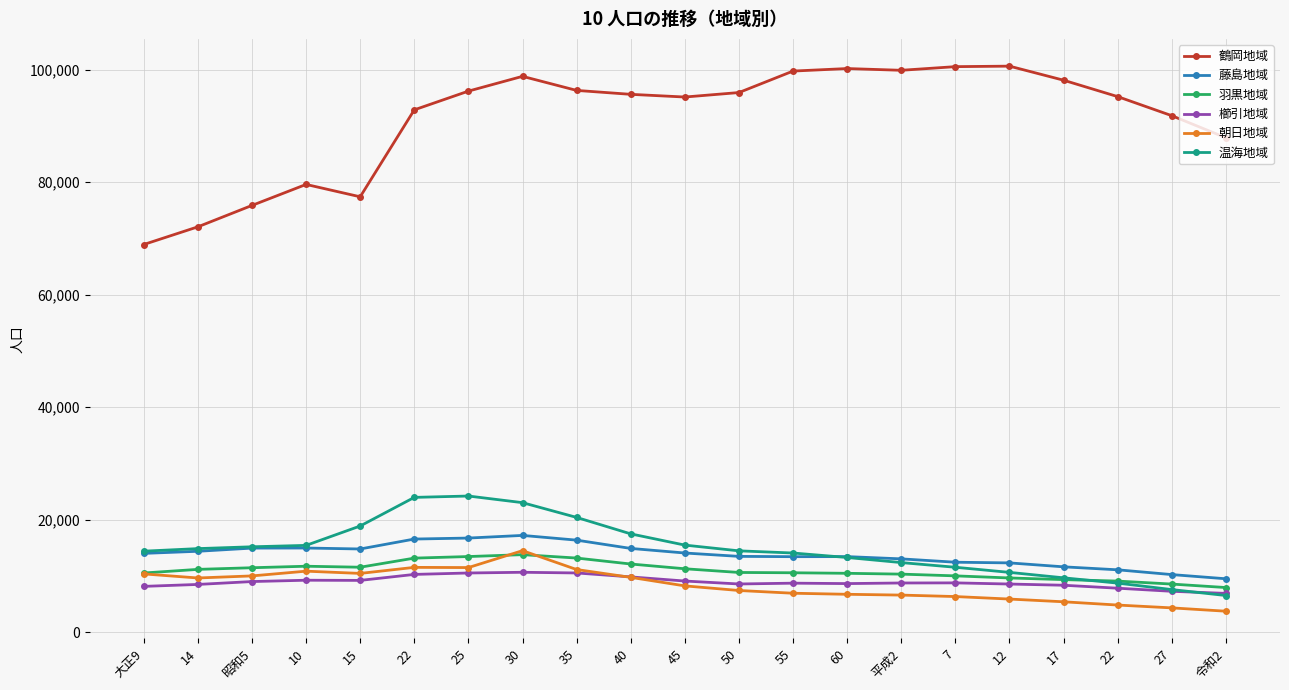

Rank the series by their maximum value, from highest to lowest.

鶴岡地域, 温海地域, 藤島地域, 朝日地域, 羽黒地域, 櫛引地域